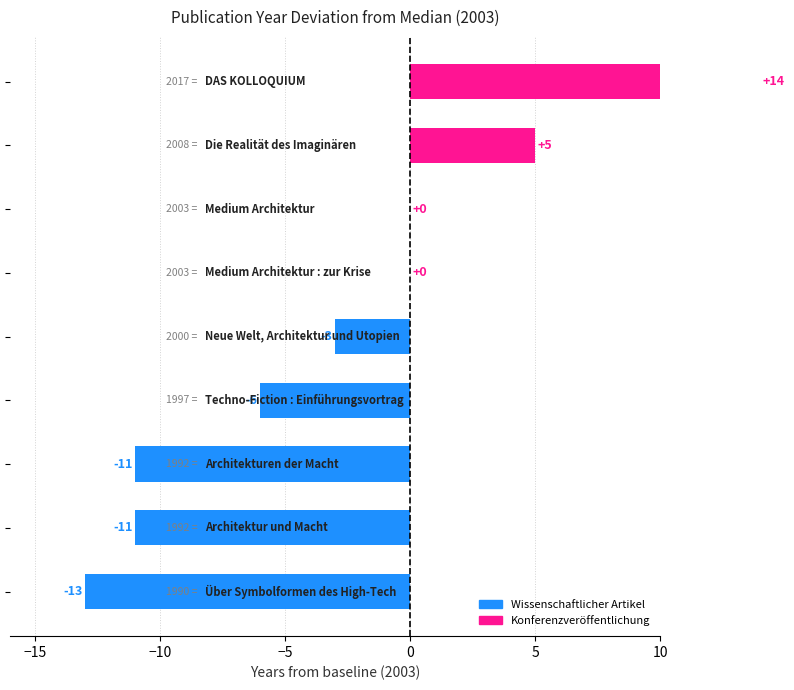

List the labels in order of value, largest first.

DAS KOLLOQUIUM, Die Realität des Imaginären, Medium Architektur : zur Krise, Medium Architektur, Neue Welt, Architektur und Utopien, Techno-Fiction : Einführungsvortrag, Architektur und Macht, Architekturen der Macht, Über Symbolformen des High-Tech